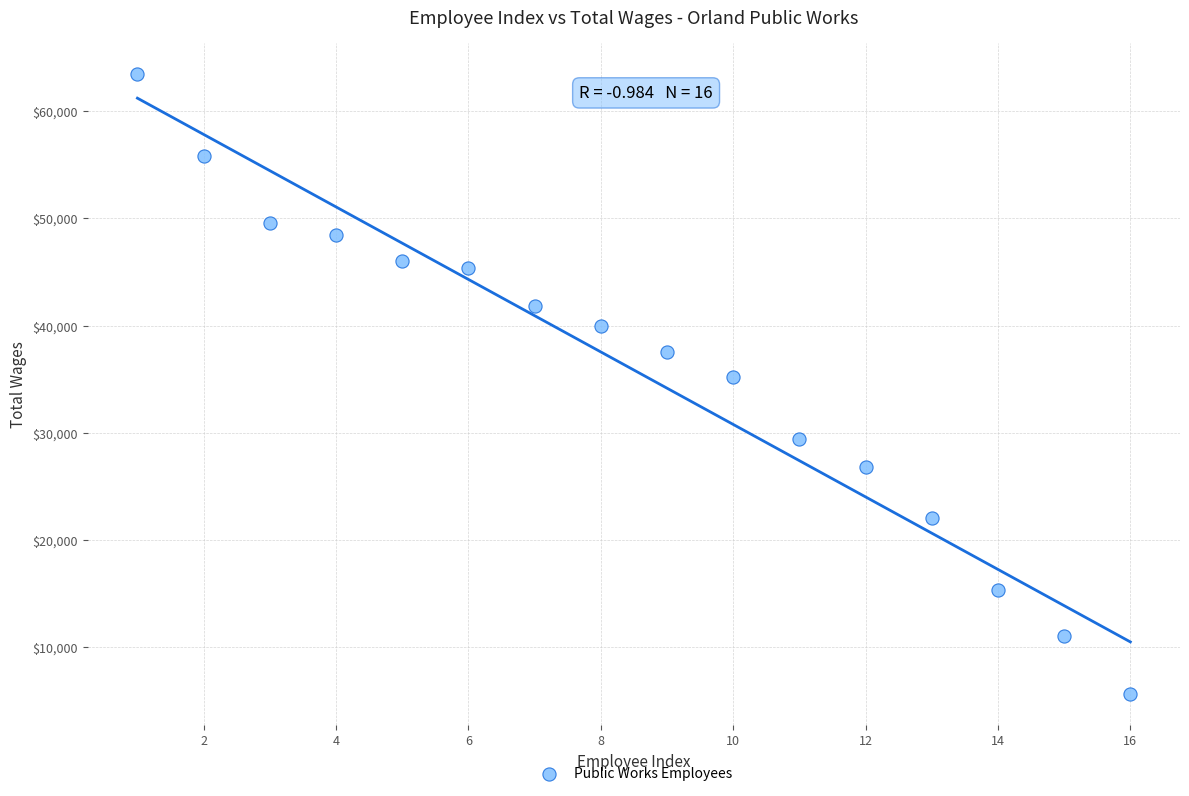

What is the range of X values (max minus min)?

15